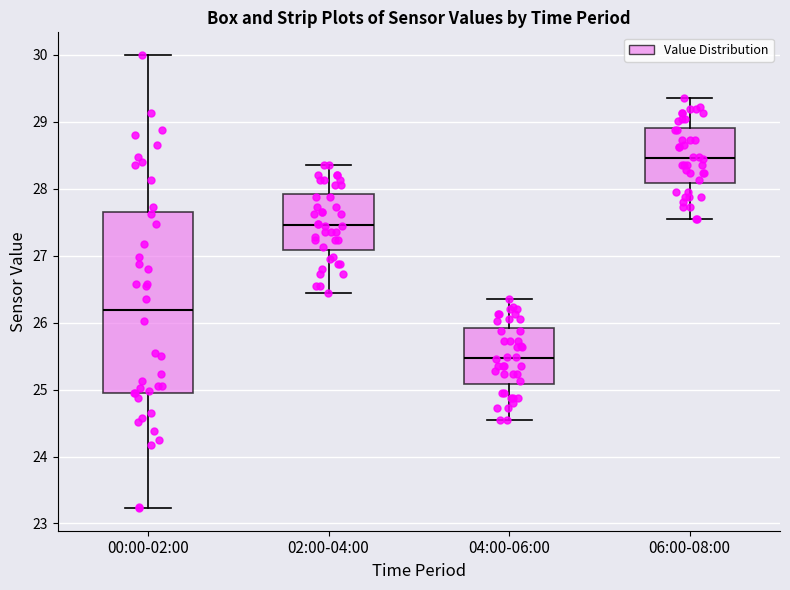

Which box has the lowest median line?

04:00-06:00